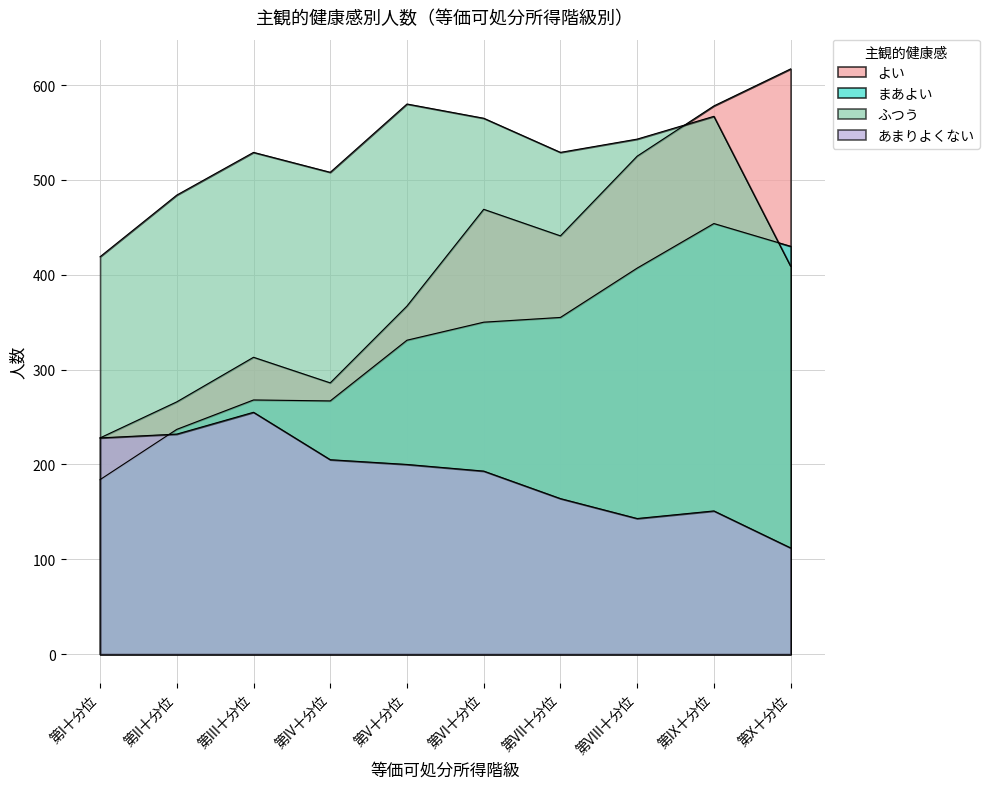

Read the ふつう value at 第VIII十分位, to the nearest 10.

540